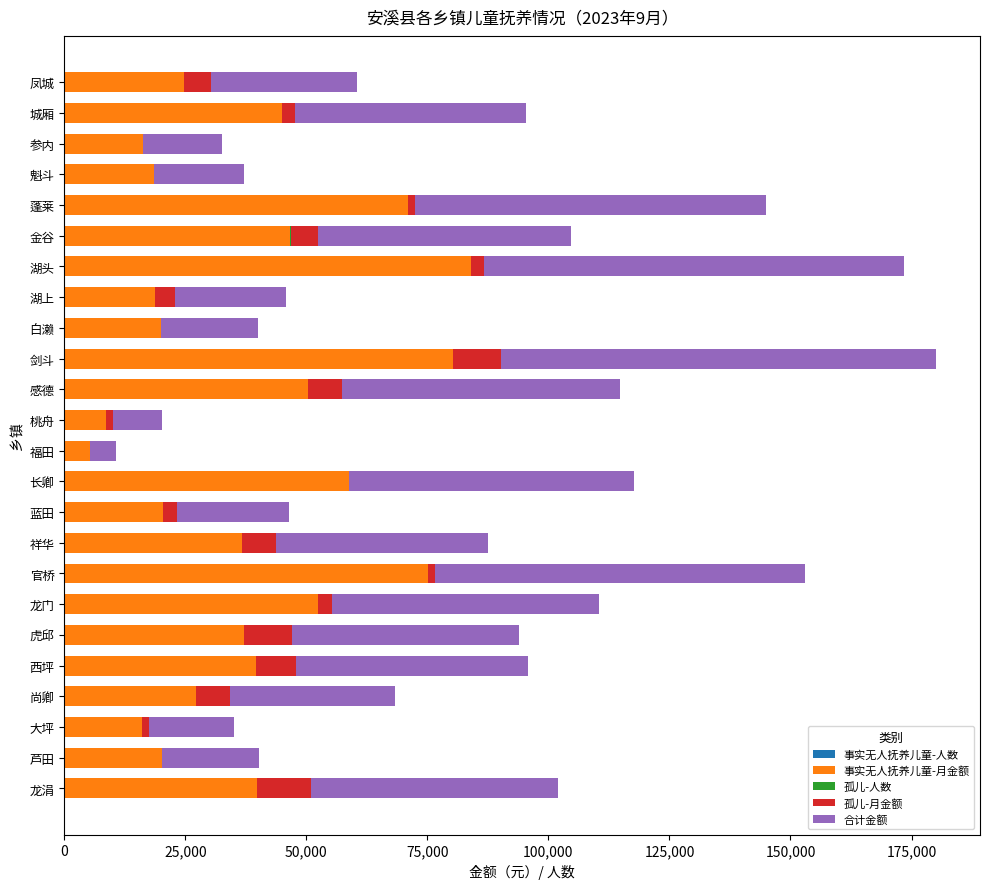

How many series are shown in this chart?

5